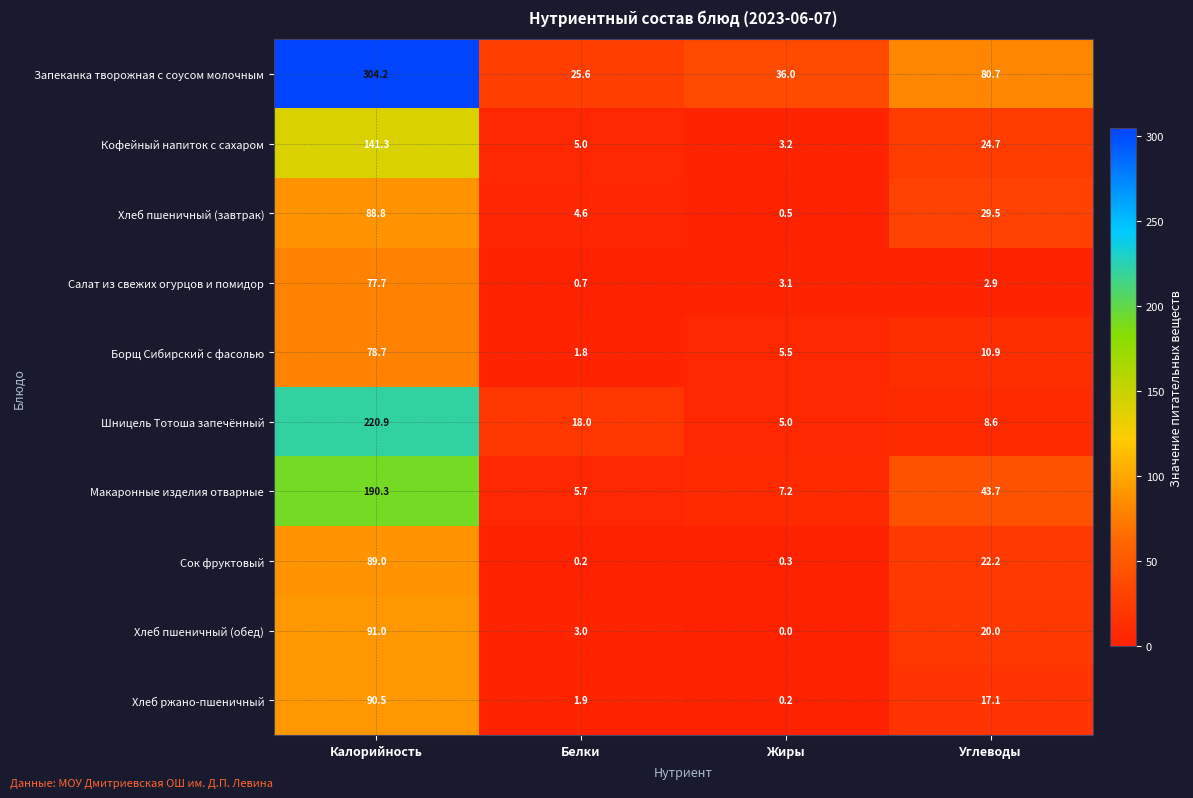

Which series changed the most between Калорийность and Белки?

Запеканка творожная с соусом молочным